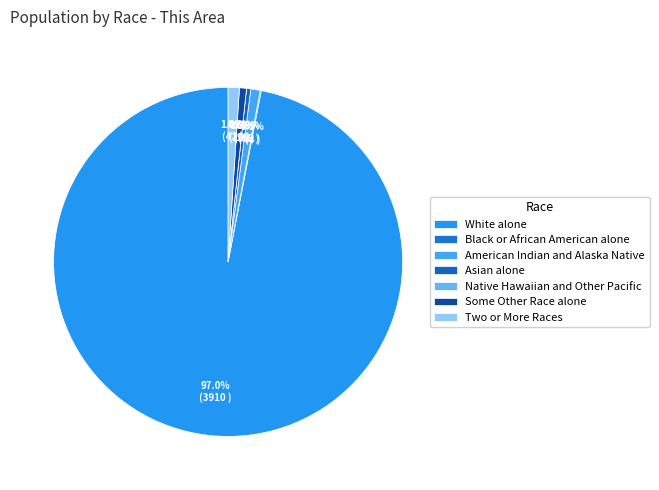

Is Some Other Race alone the majority of the pie?

No